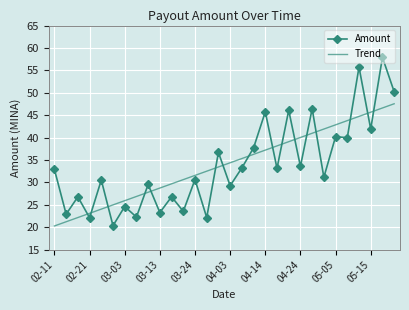

What is the highest value of the Trend series?

47.6